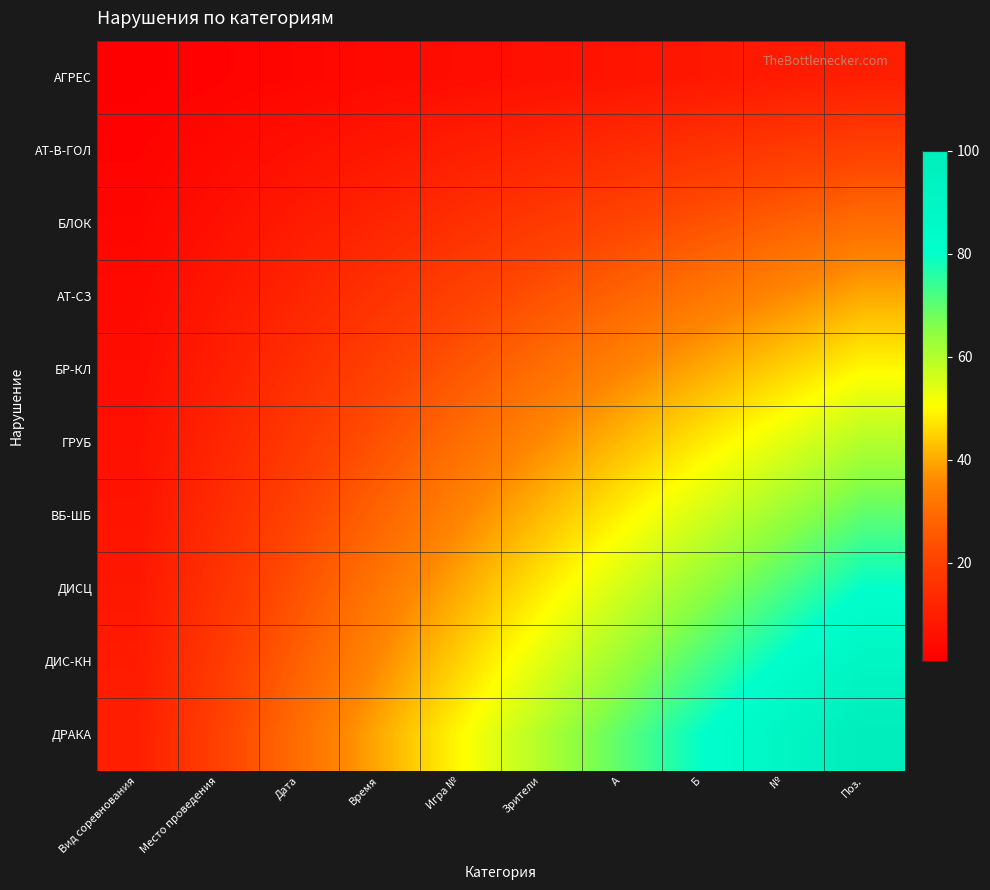

Which label corresponds to the largest value in the chart?

Поз.